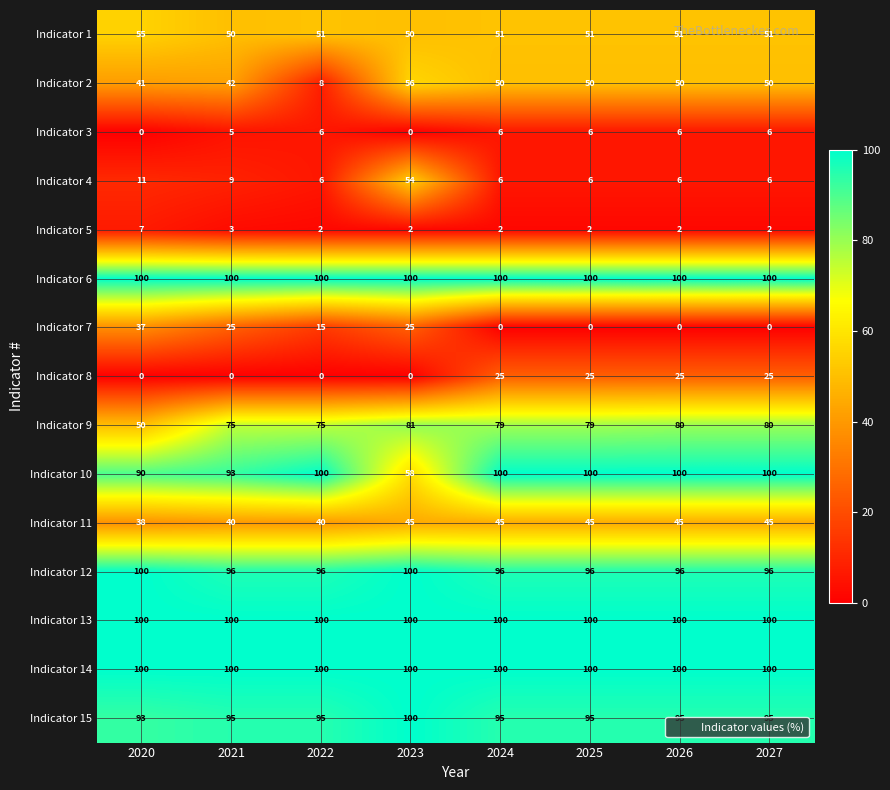

Which series changed the most between 2022 and 2024?

Indicator 2